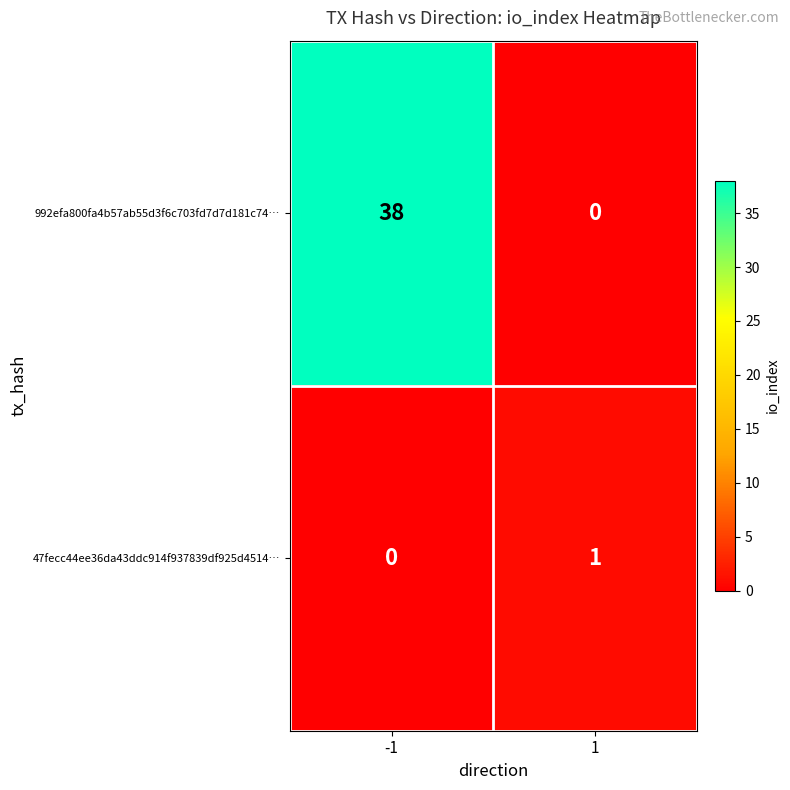

What is the greatest value displayed?

38